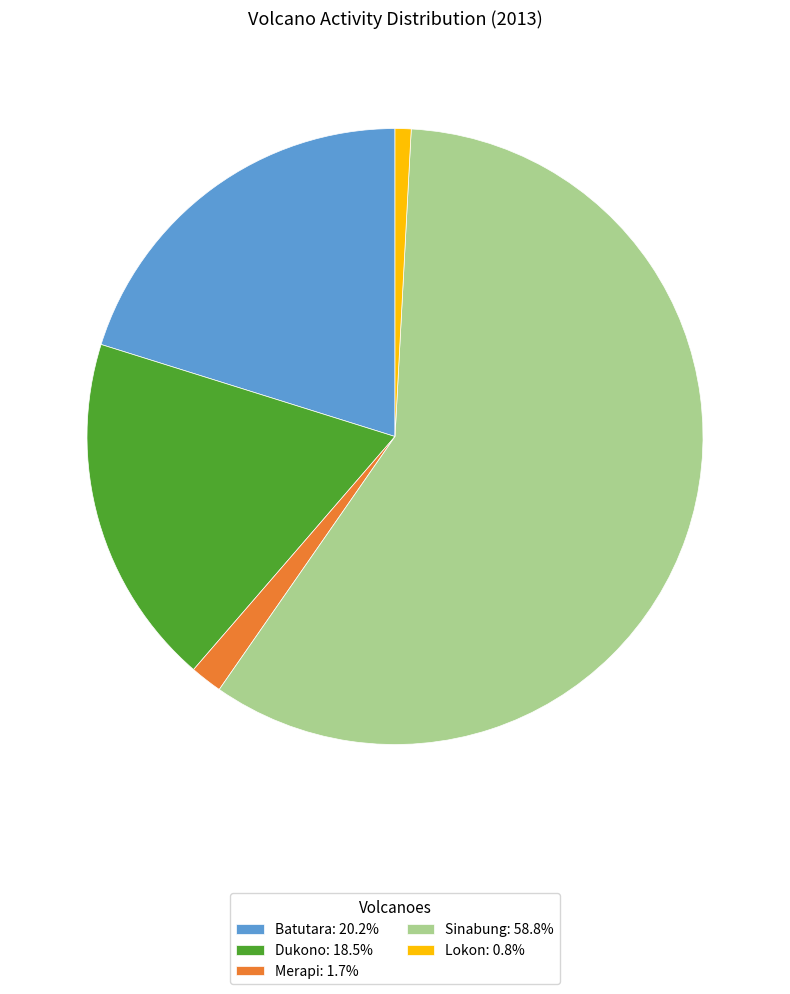

Between Batutara and Lokon, which is larger?

Batutara